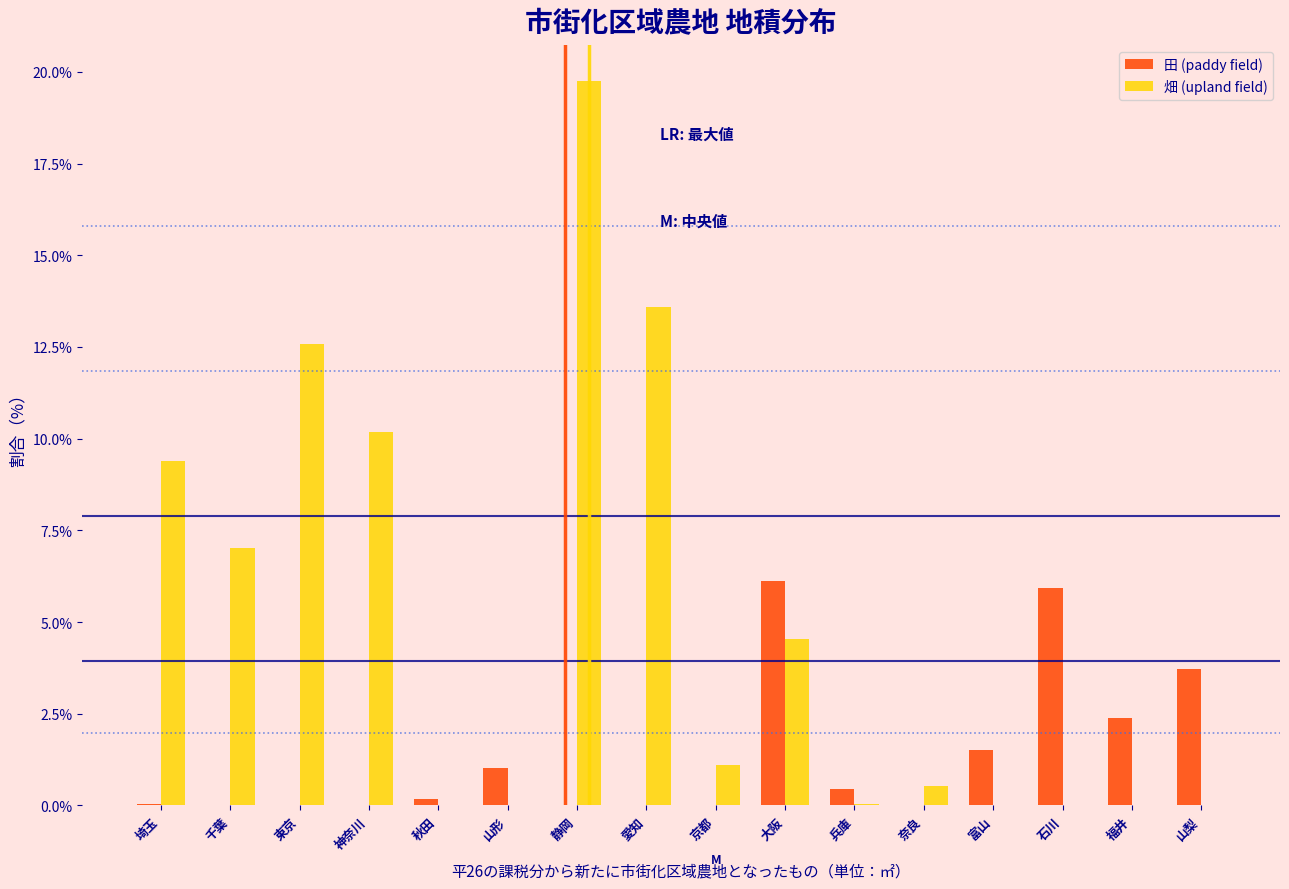

What is the sum of all 畑 (upland field) values?

78.7